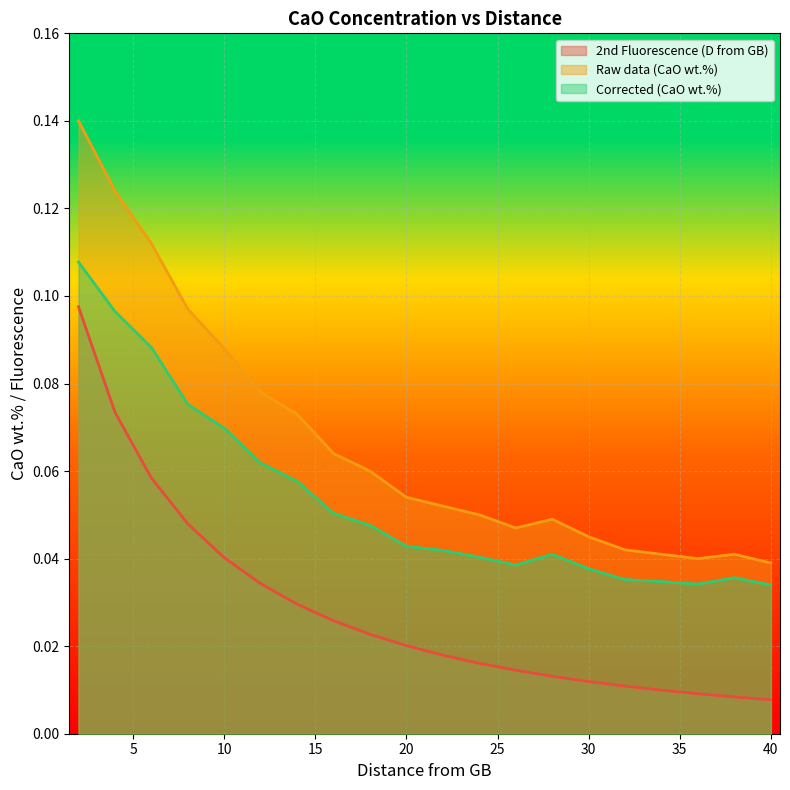

Reading left to right, transcribe all the data shown in this chart.

2nd Fluorescence (D from GB): 2=0.1	4=0.1	6=0.1	8=0.0	10=0.0	12=0.0	14=0.0	16=0.0	18=0.0	20=0.0	22=0.0	24=0.0	26=0.0	28=0.0	30=0.0	32=0.0	34=0.0	36=0.0	38=0.0	40=0.0
Raw data (CaO wt.%): 2=0.1	4=0.1	6=0.1	8=0.1	10=0.1	12=0.1	14=0.1	16=0.1	18=0.1	20=0.1	22=0.1	24=0.1	26=0.0	28=0.0	30=0.0	32=0.0	34=0.0	36=0.0	38=0.0	40=0.0
Corrected (CaO wt.%): 2=0.1	4=0.1	6=0.1	8=0.1	10=0.1	12=0.1	14=0.1	16=0.1	18=0.0	20=0.0	22=0.0	24=0.0	26=0.0	28=0.0	30=0.0	32=0.0	34=0.0	36=0.0	38=0.0	40=0.0